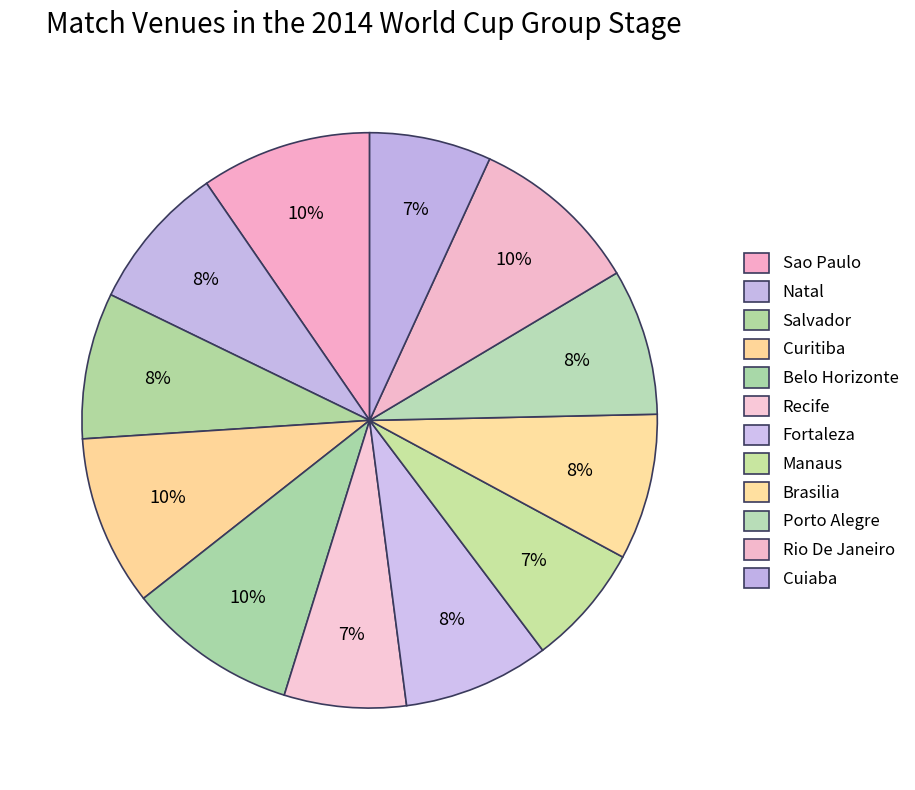

How many slices are in this pie chart?

12